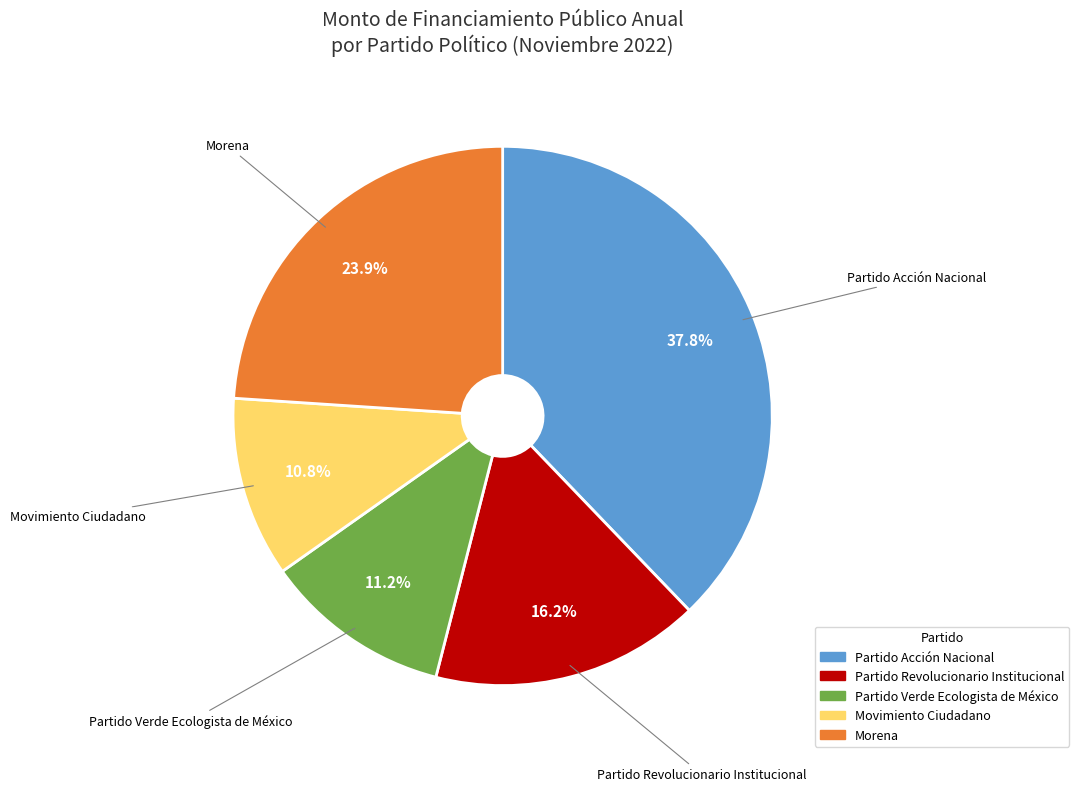

To the nearest percent, what percentage of the pie is Partido Acción Nacional?

38%